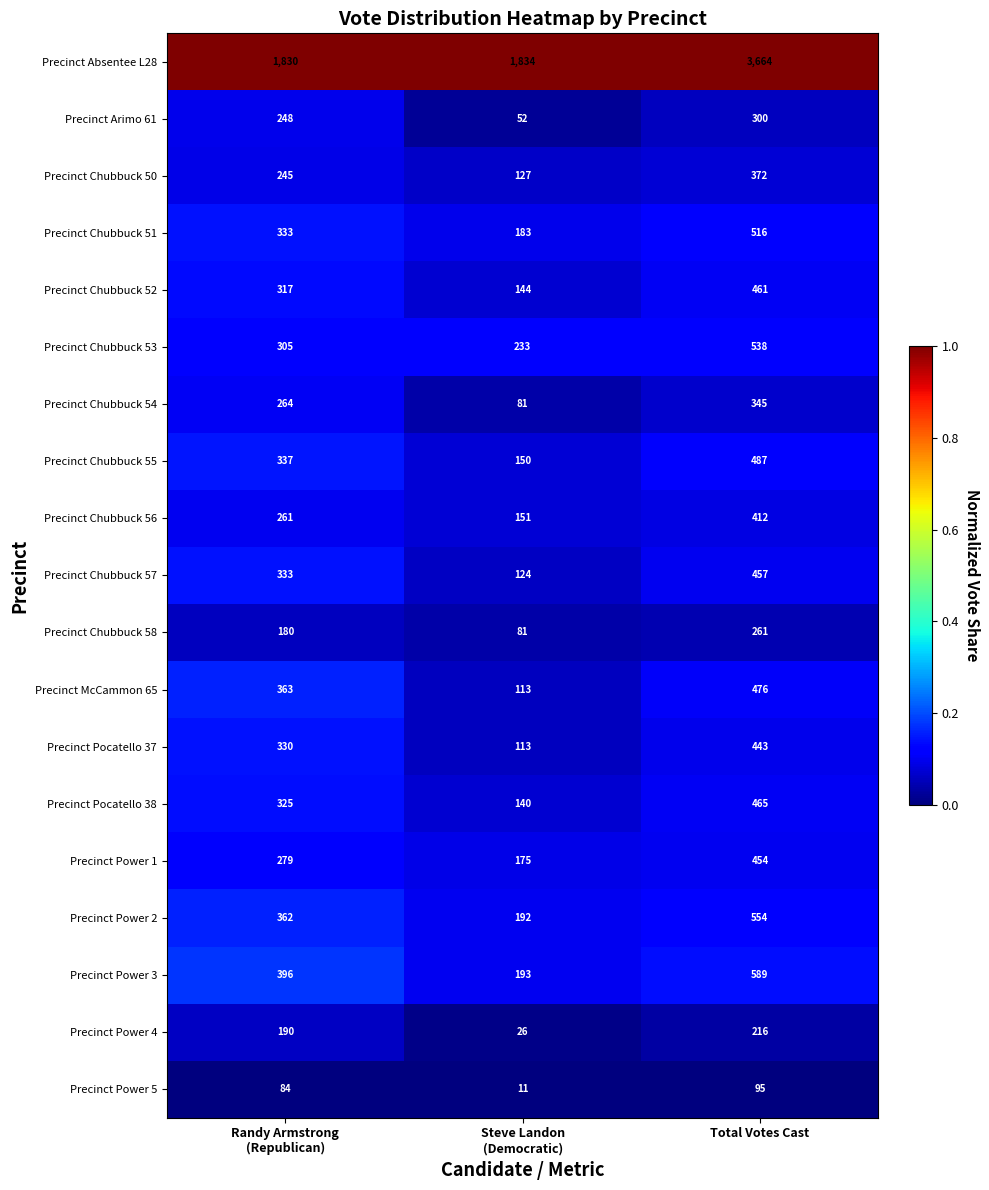

How many Precinct Chubbuck 50 values are between 127 and 372?

3